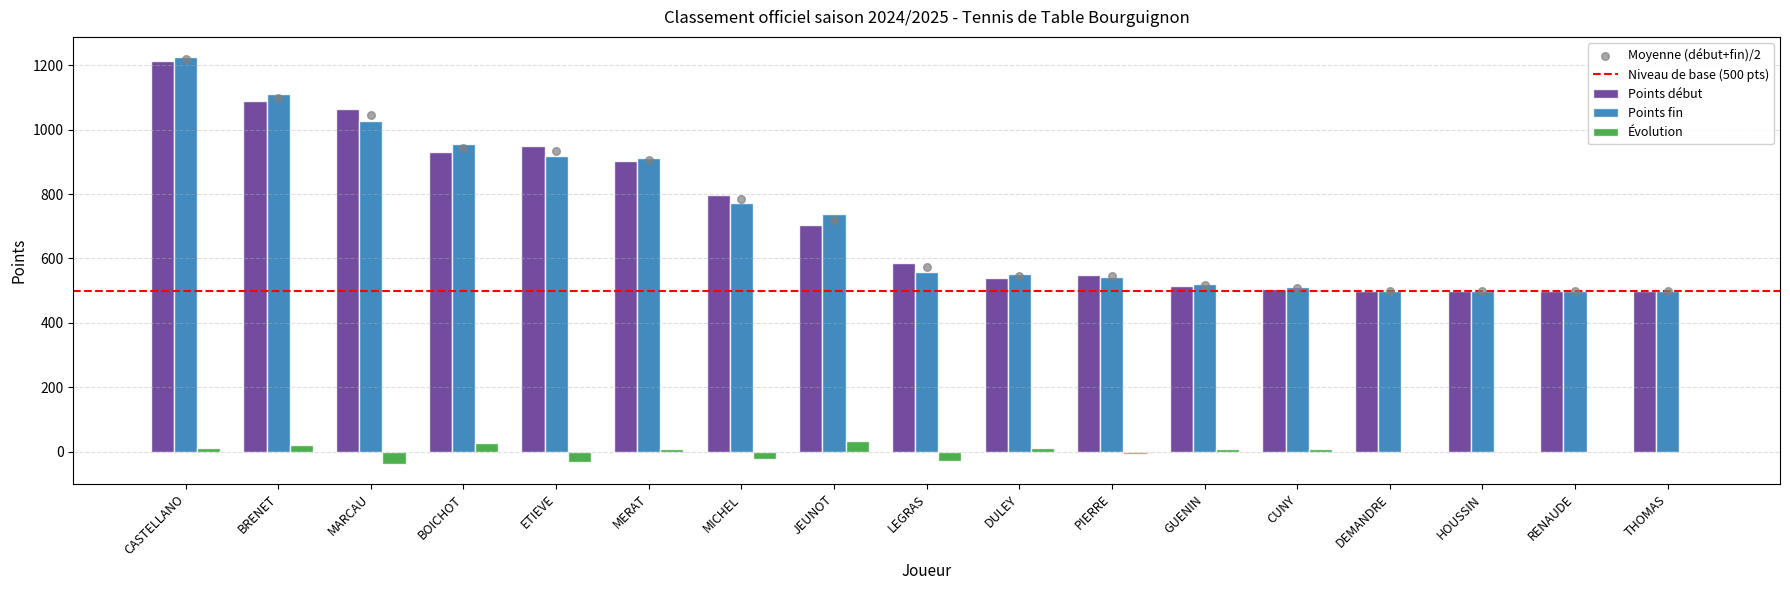

At how many categories does at least one series exceed 779?

7